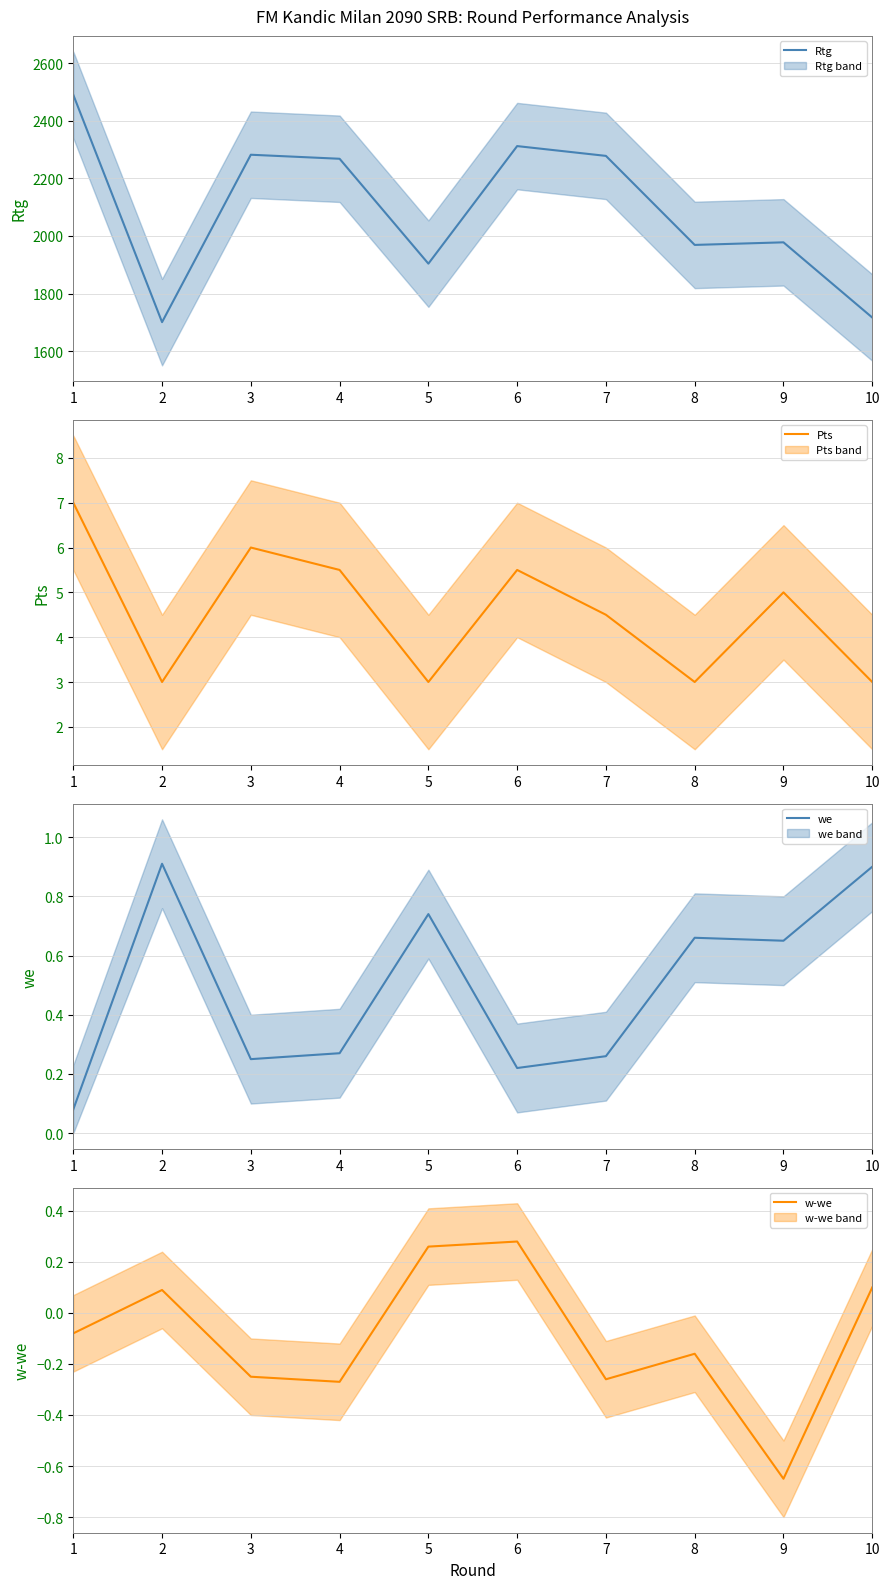

What are all the series names shown in the legend?

Rtg, Pts, we, w-we